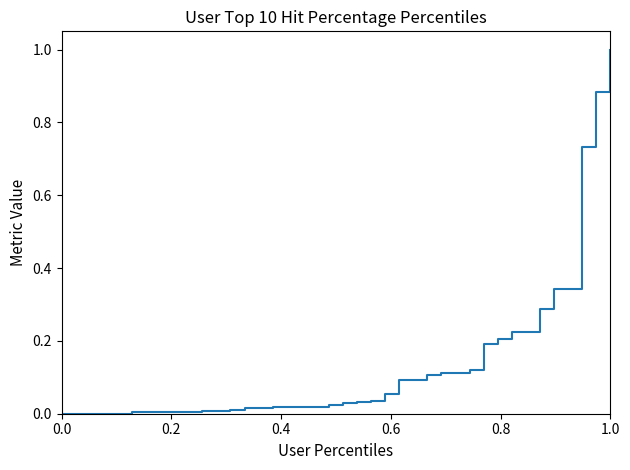

Reading right to left, transcribe all the data shown in this chart.

1.0	0.9	0.7	0.3	0.3	0.3	0.2	0.2	0.2	0.2	0.1	0.1	0.1	0.1	0.1	0.1	0.1	0.0	0.0	0.0	0.0	0.0	0.0	0.0	0.0	0.0	0.0	0.0	0.0	0.0	0.0	0.0	0.0	0.0	0.0	0.0	0.0	0.0	0.0	0.0